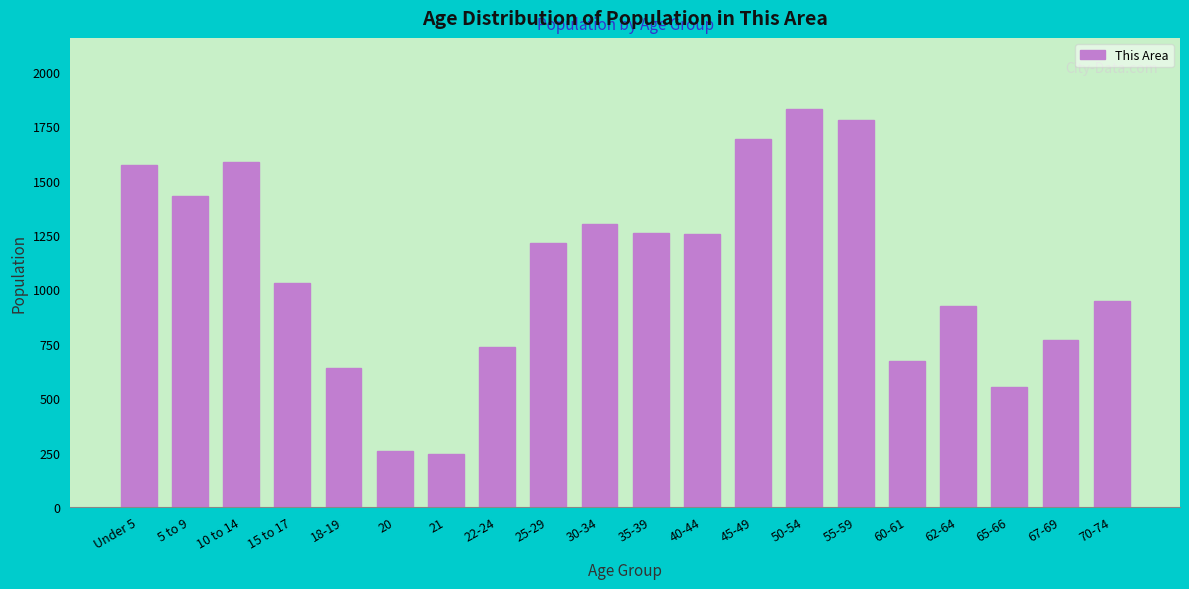

The value at 55-59 is 1779. True or false?

True